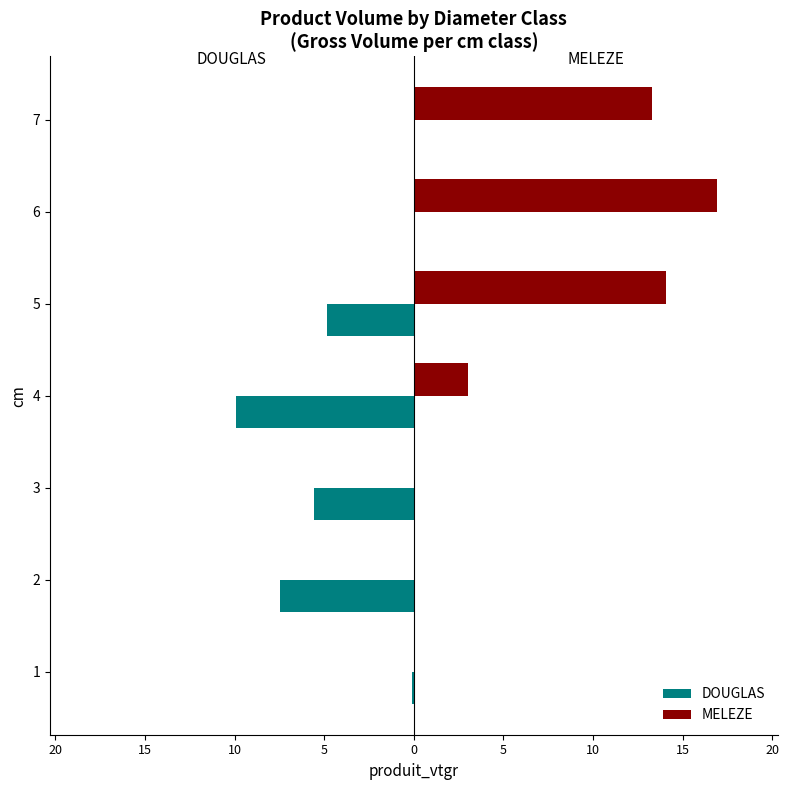

What are all the series names shown in the legend?

DOUGLAS, MELEZE